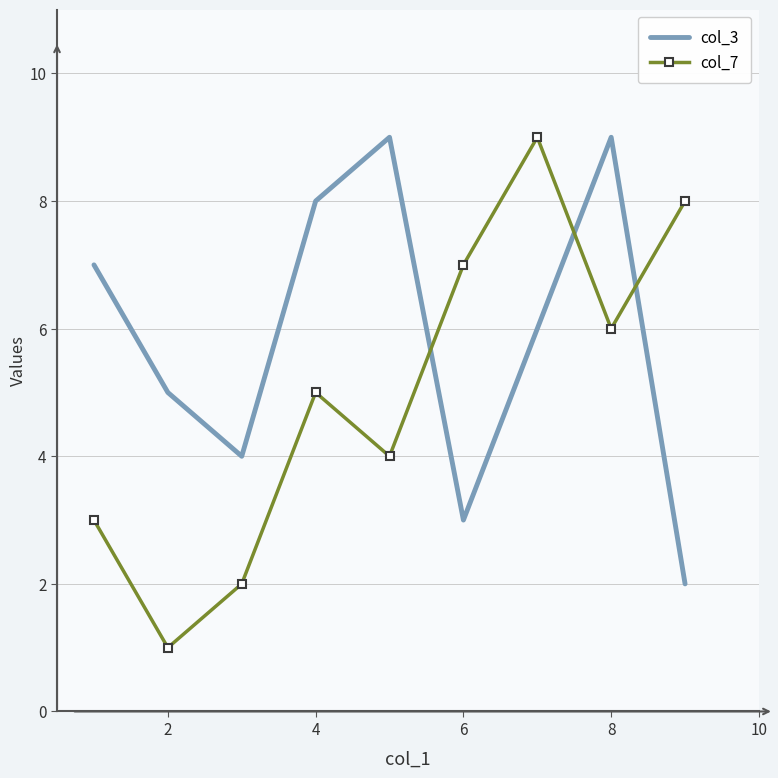

How many interior local peaks does the col_7 series have?

2